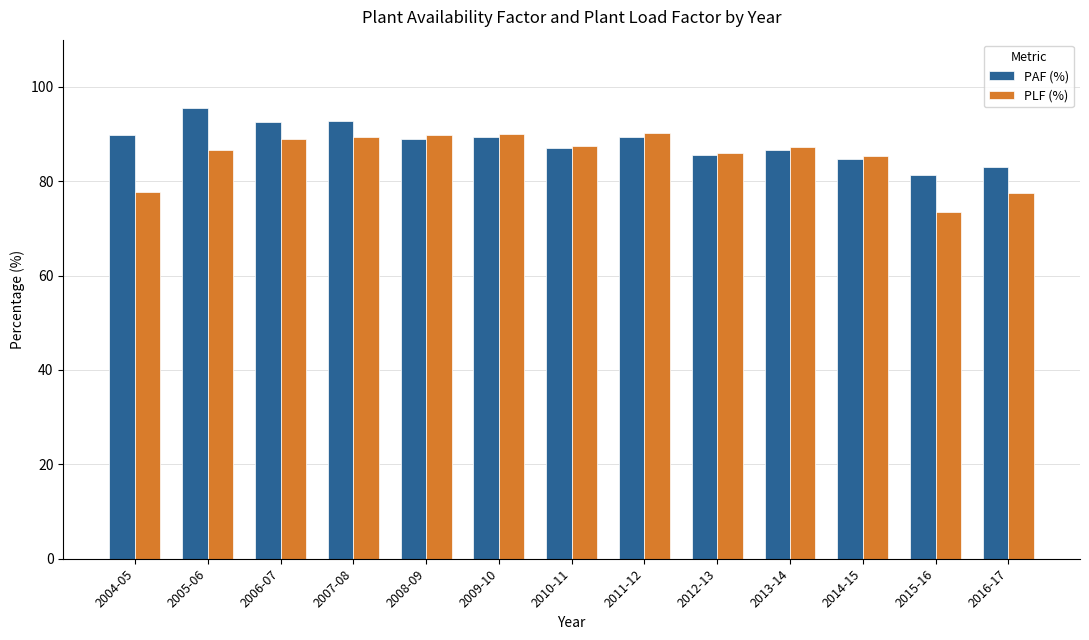

What is the label of the 6th bar from the right?

2011-12